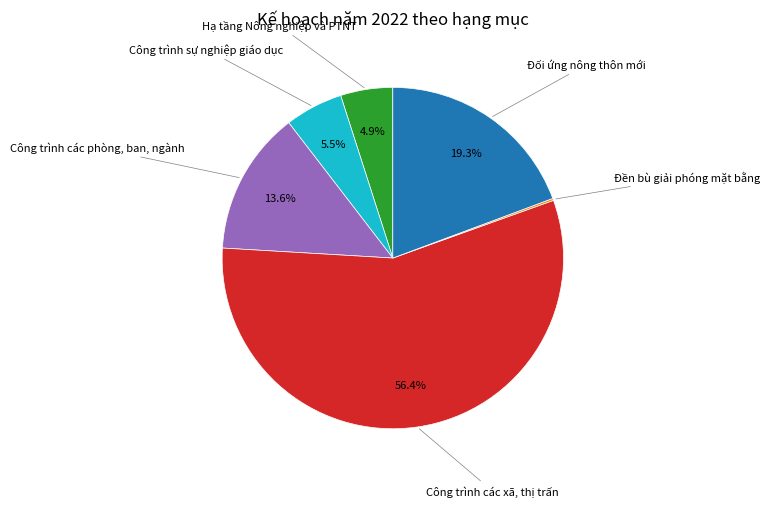

Does any single category account for the majority?

Yes